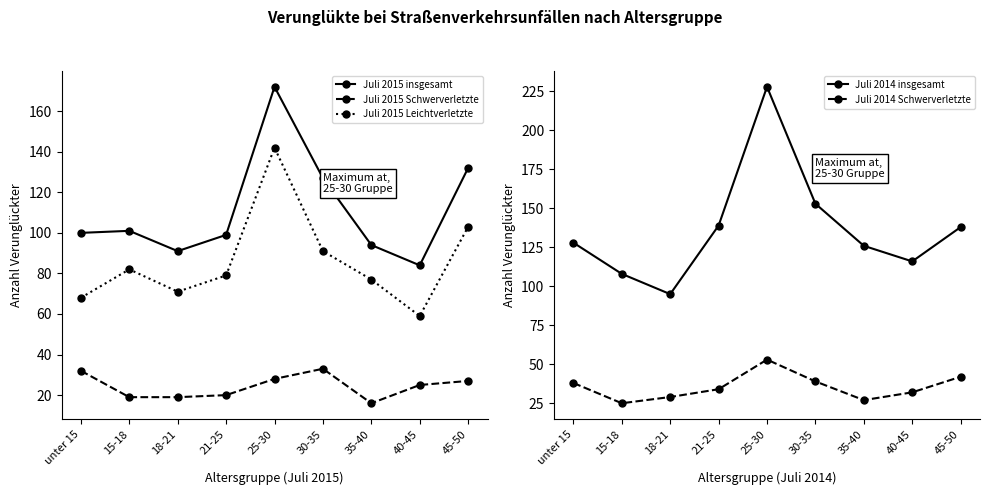

What is the minimum value for Juli 2014 insgesamt?

95